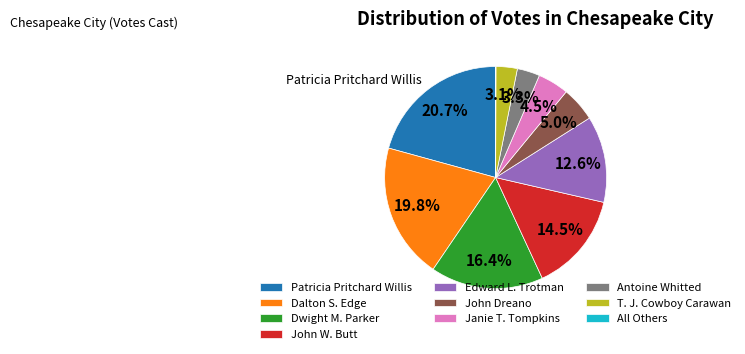

Which slice is the largest?

Patricia Pritchard Willis